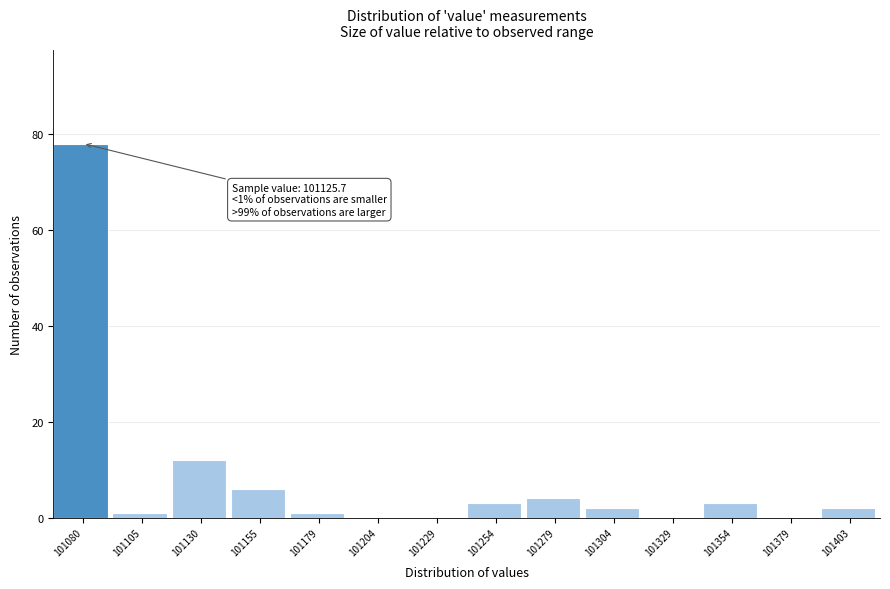

Reading left to right, extract all data points from this chart.

101080=78	101105=1	101130=12	101155=6	101179=1	101204=0	101229=0	101254=3	101279=4	101304=2	101329=0	101354=3	101379=0	101403=2